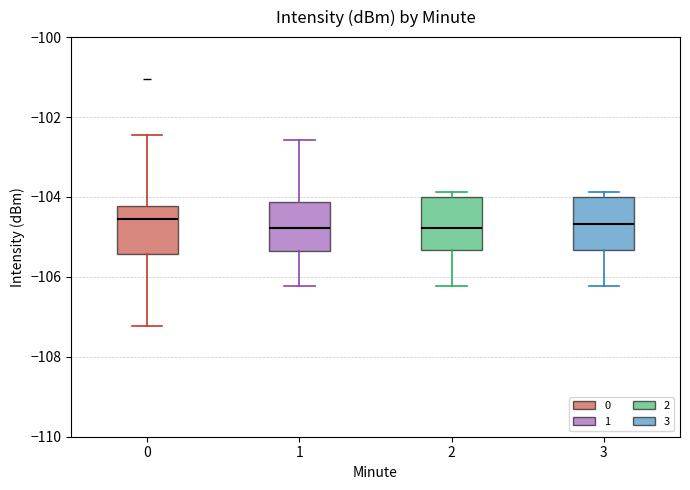

Reading left to right, read every box against the y-axis: the position of its median line, the range the box covers, and the ends of its whiskers. The values are not printed on the chart, so give them approximately, as read against the axis.

0: median -104.6, box -105.4 to -104.2, whiskers -107.2 to -102.4
1: median -104.8, box -105.4 to -104.2, whiskers -106.2 to -102.6
2: median -104.8, box -105.4 to -104.0, whiskers -106.2 to -103.8
3: median -104.6, box -105.4 to -104.0, whiskers -106.2 to -103.8